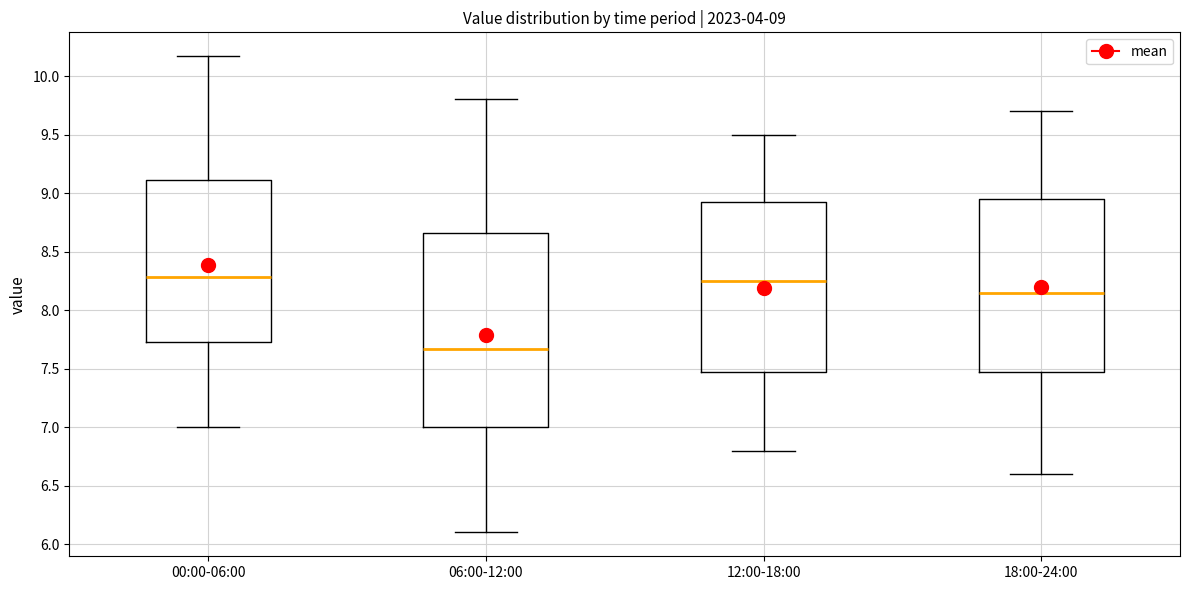

Comparing the boxes themselves (not the whiskers), which one is the tallest?

06:00-12:00